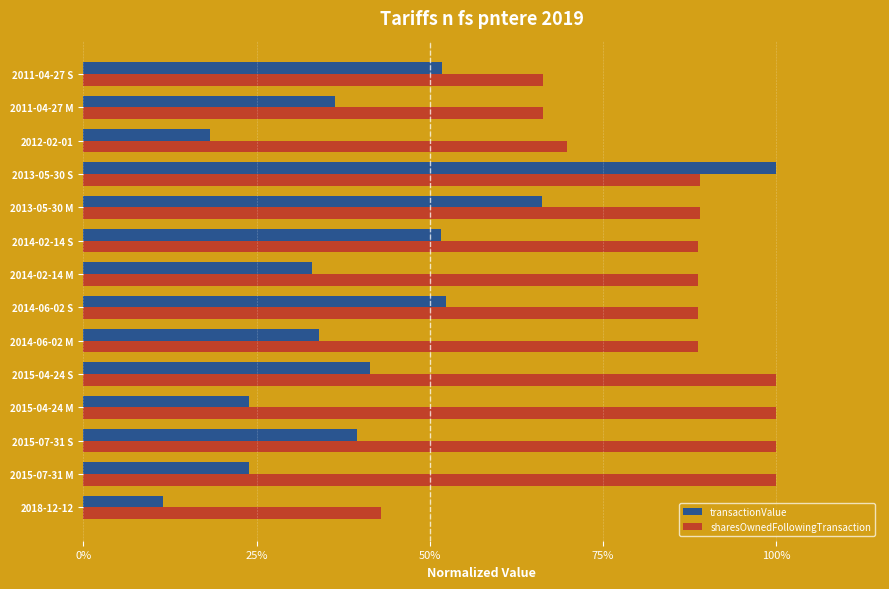

What are all the series names shown in the legend?

transactionValue, sharesOwnedFollowingTransaction